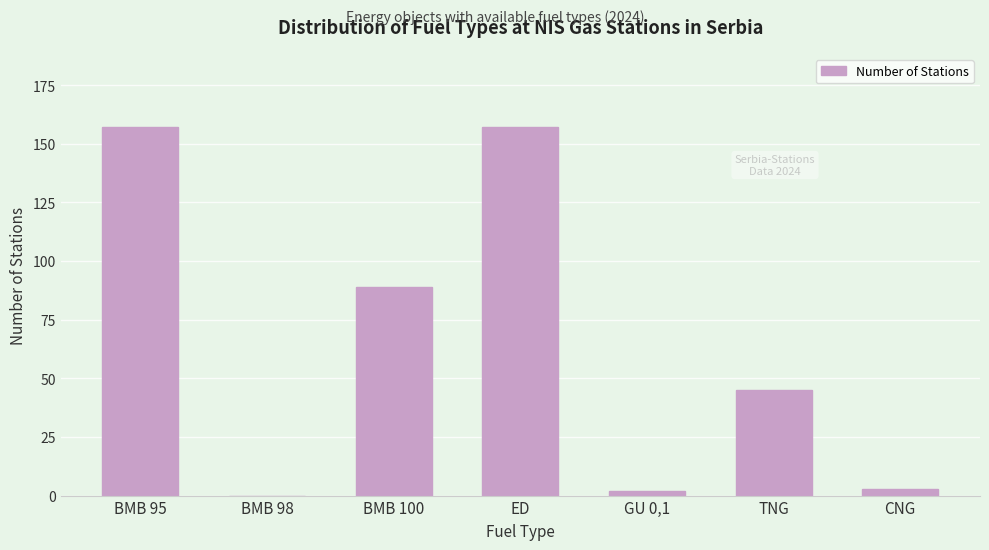

Reading right to left, transcribe all the data shown in this chart.

CNG=3	TNG=45	GU 0,1=2	ED=157	BMB 100=89	BMB 98=0	BMB 95=157